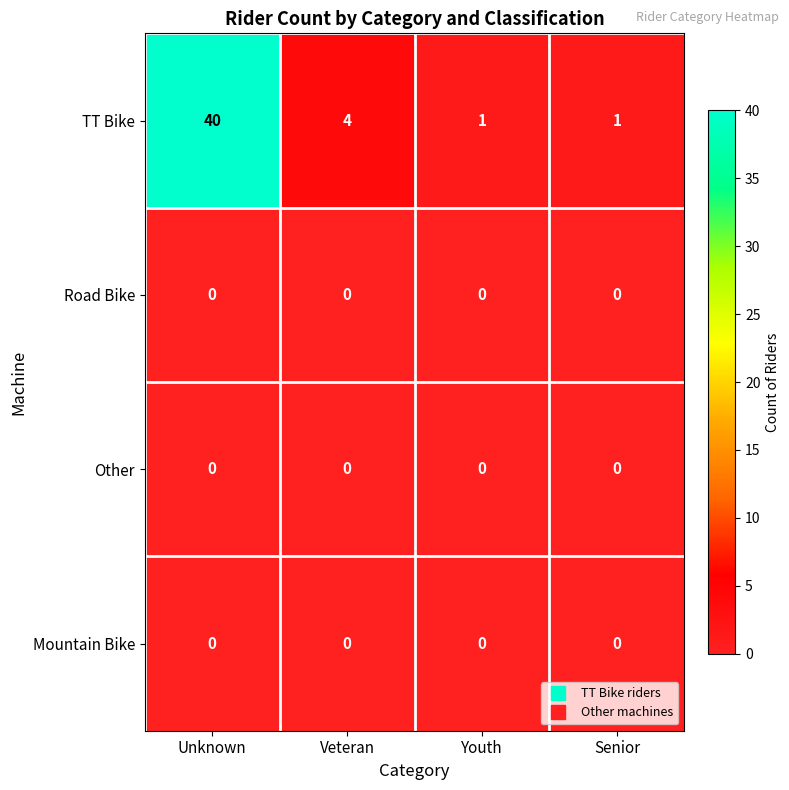

Which series changed the most between Veteran and Senior?

TT Bike